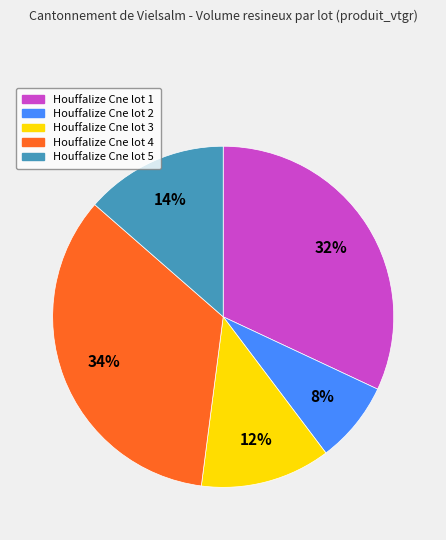

The Houffalize Cne lot 4 slice represents 26% of the pie. True or false?

False